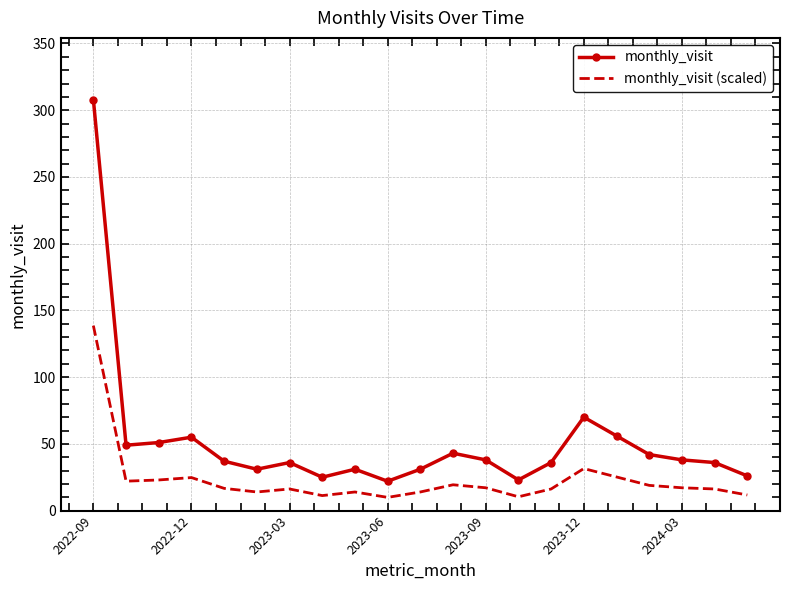

What is the sum of all monthly_visit values?

1084.0